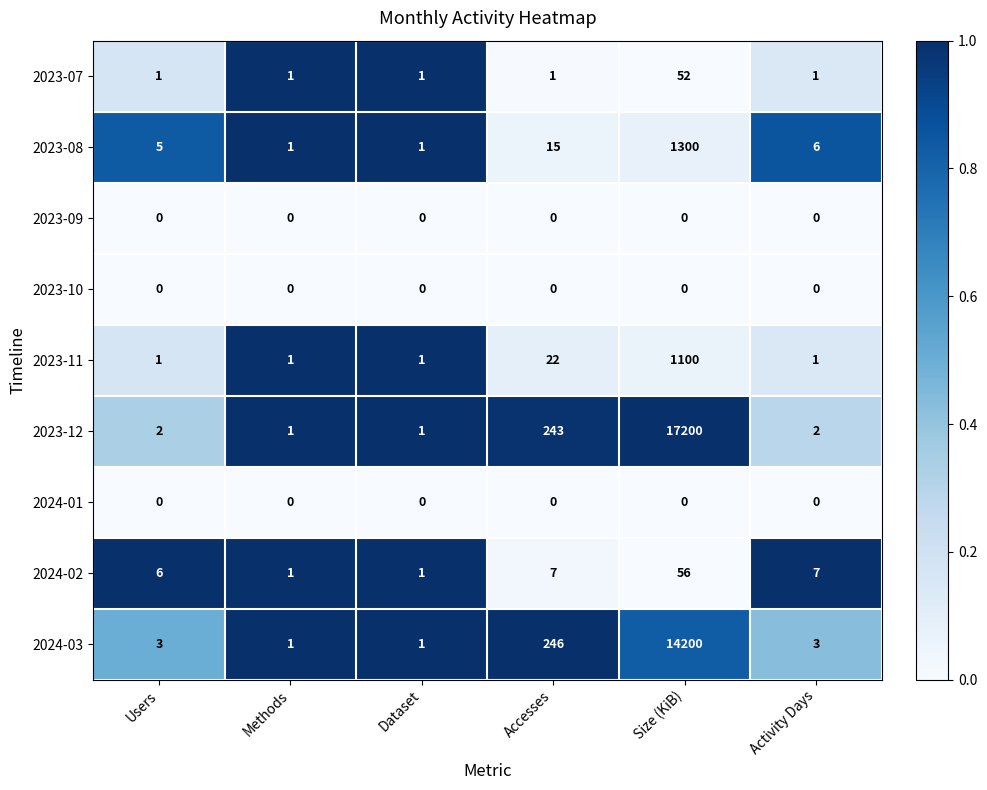

How many data points does each series have?

6